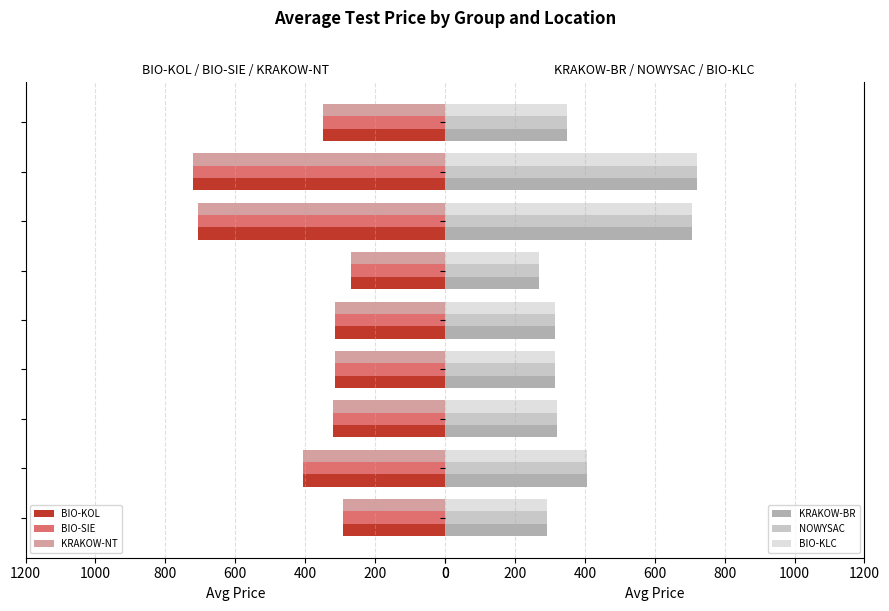

What is the smallest value displayed?

269.0